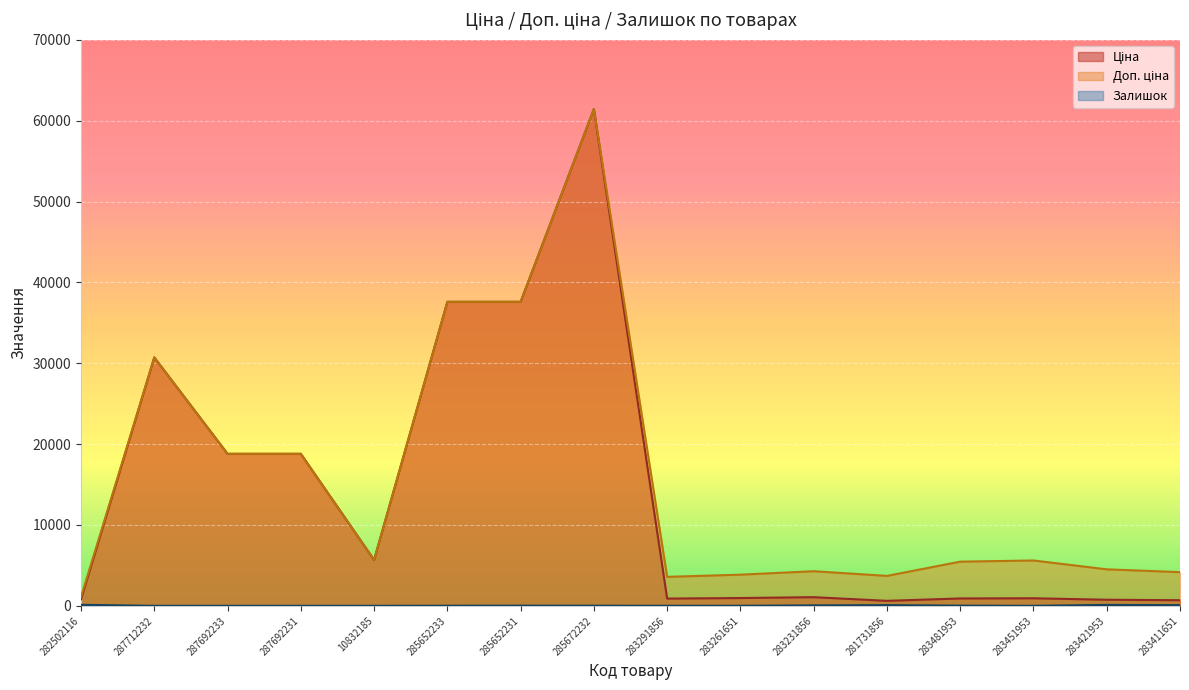

What is the total value across all series at 287692233?

37593.6